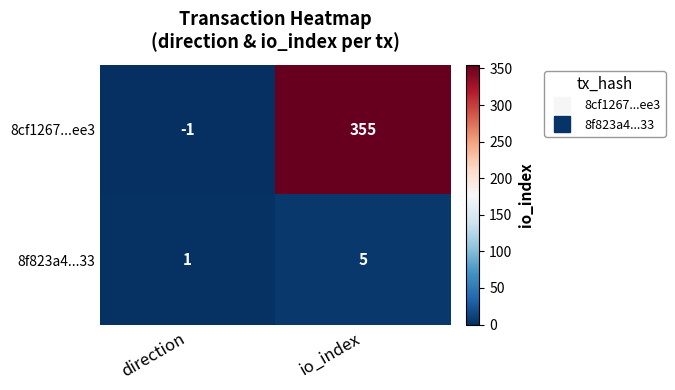

Which series changed the most between direction and io_index?

8cf1267...ee3